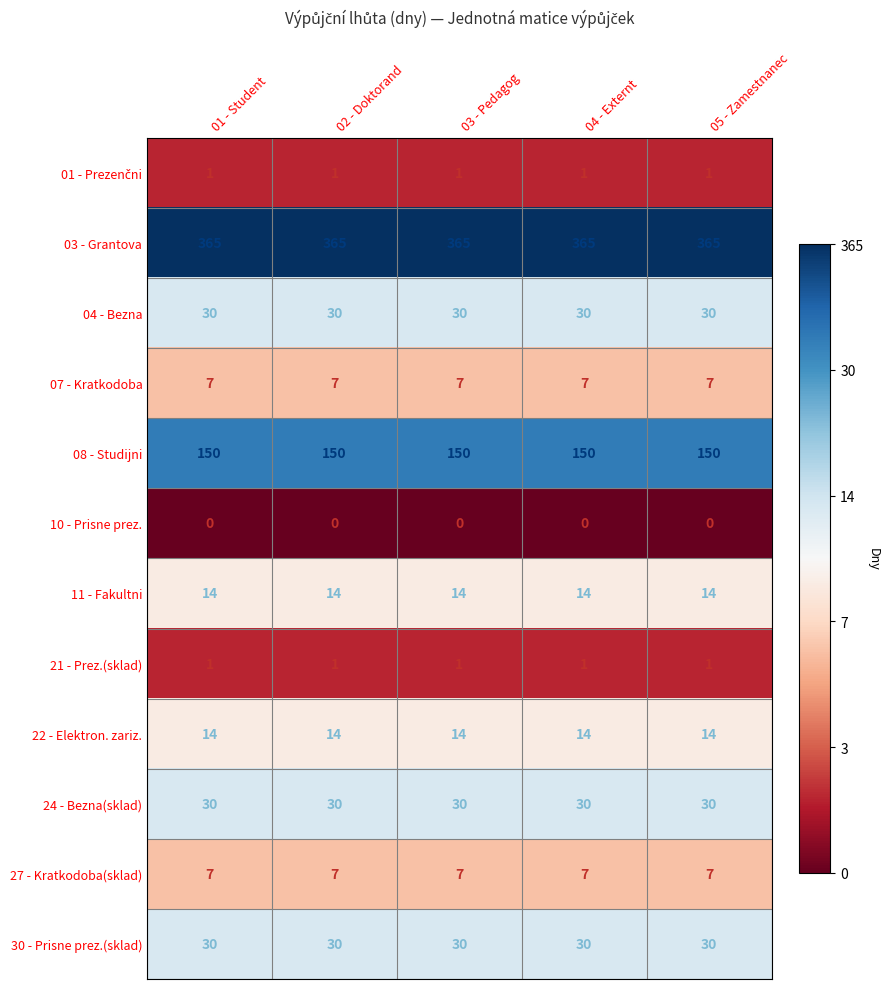

Is the value of 21 - Prez.(sklad) at 02 - Doktorand greater than the value of 10 - Prisne prez. at 03 - Pedagog?

Yes